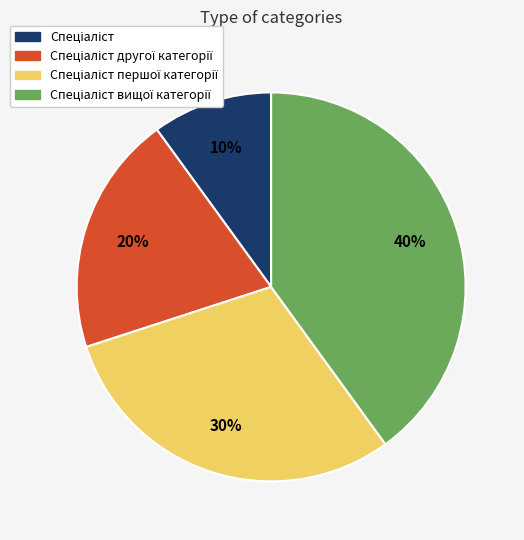

Does any single category account for the majority?

No